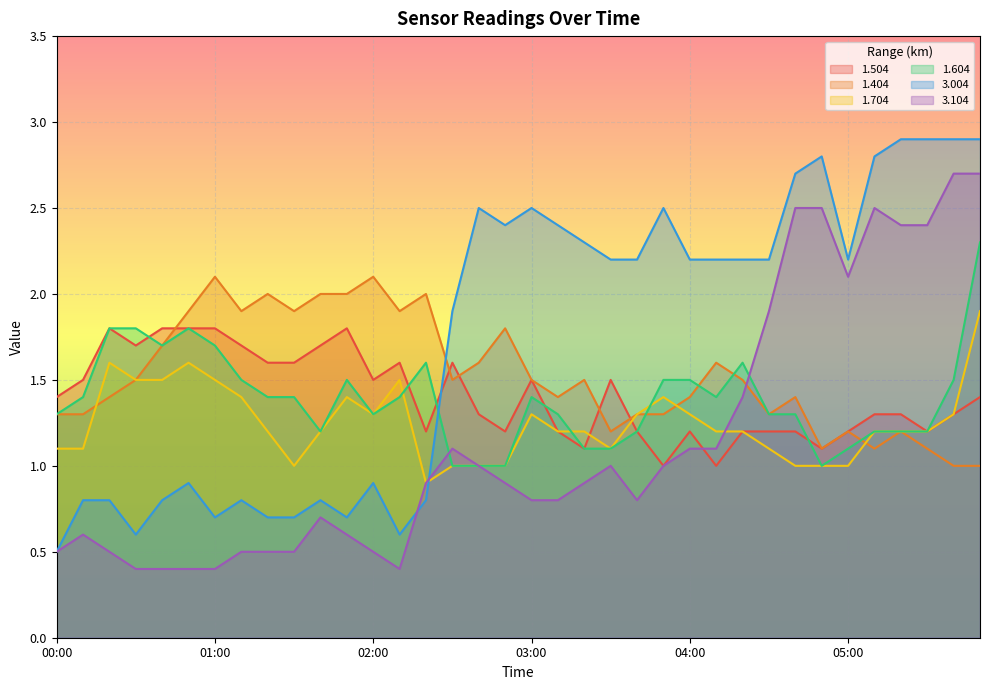

Does the chart display data point markers on the line(s)?

No